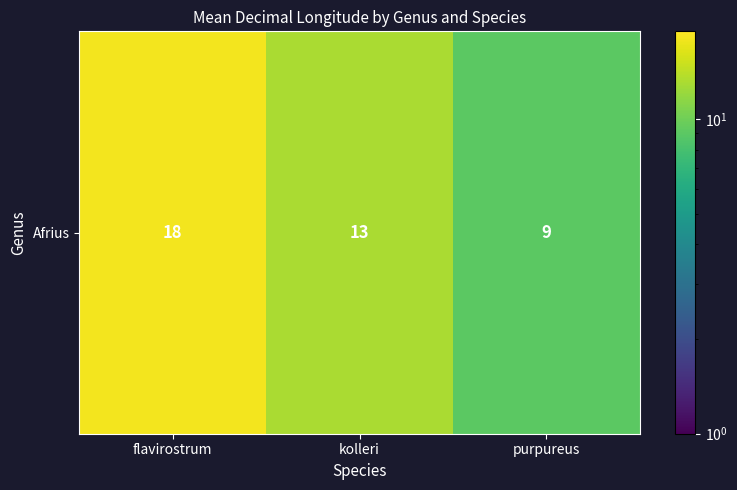

True or false: the data shows 13 at kolleri.

True